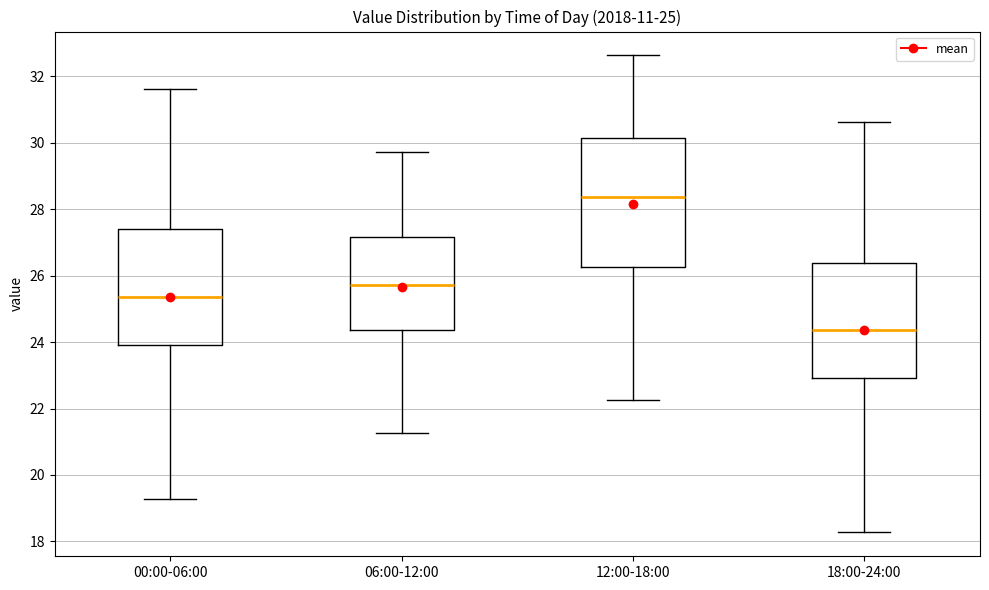

Comparing the boxes themselves (not the whiskers), which one is the tallest?

12:00-18:00